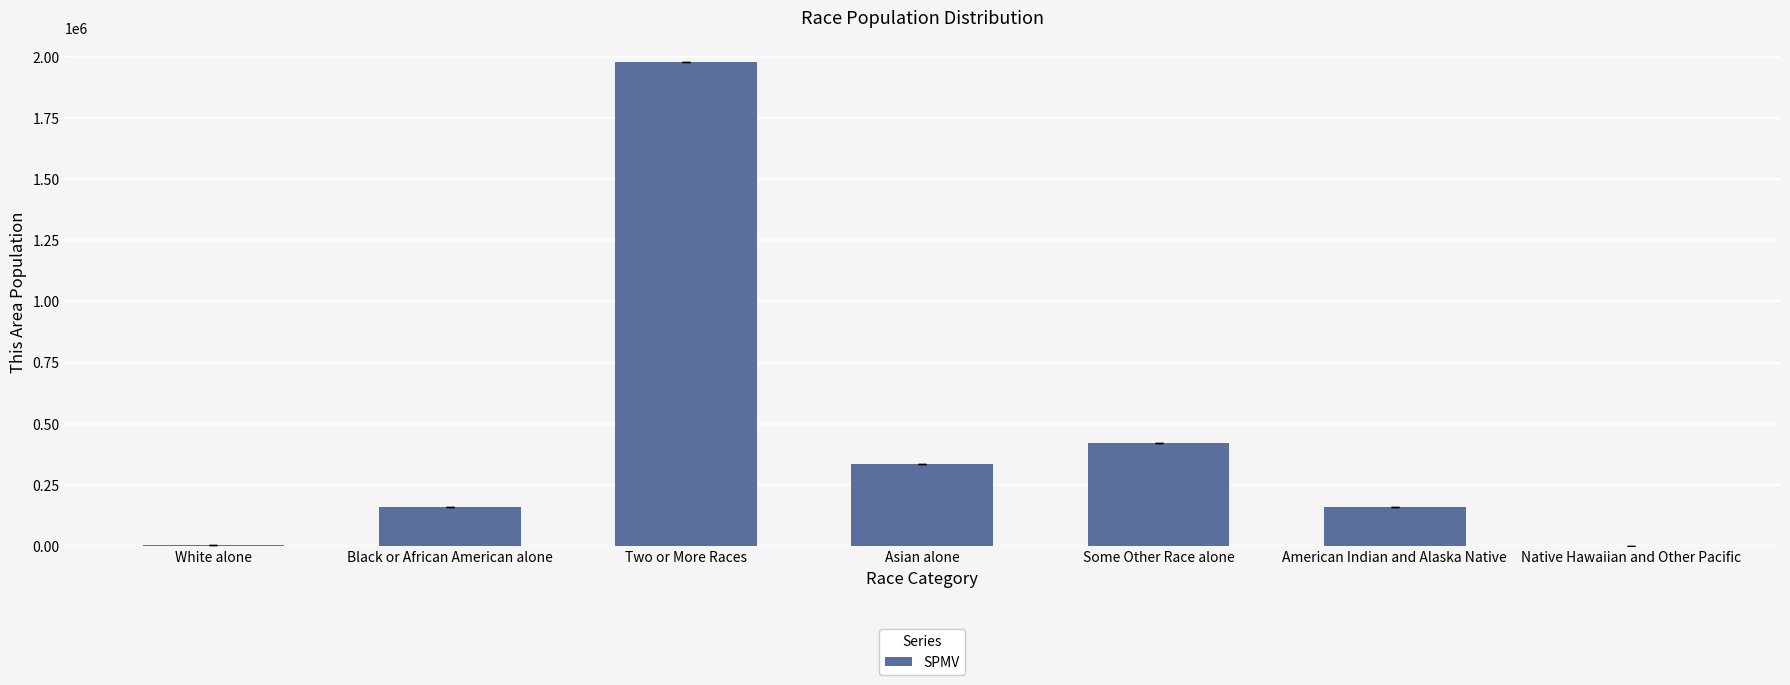

The value at Some Other Race alone is 419465. True or false?

True